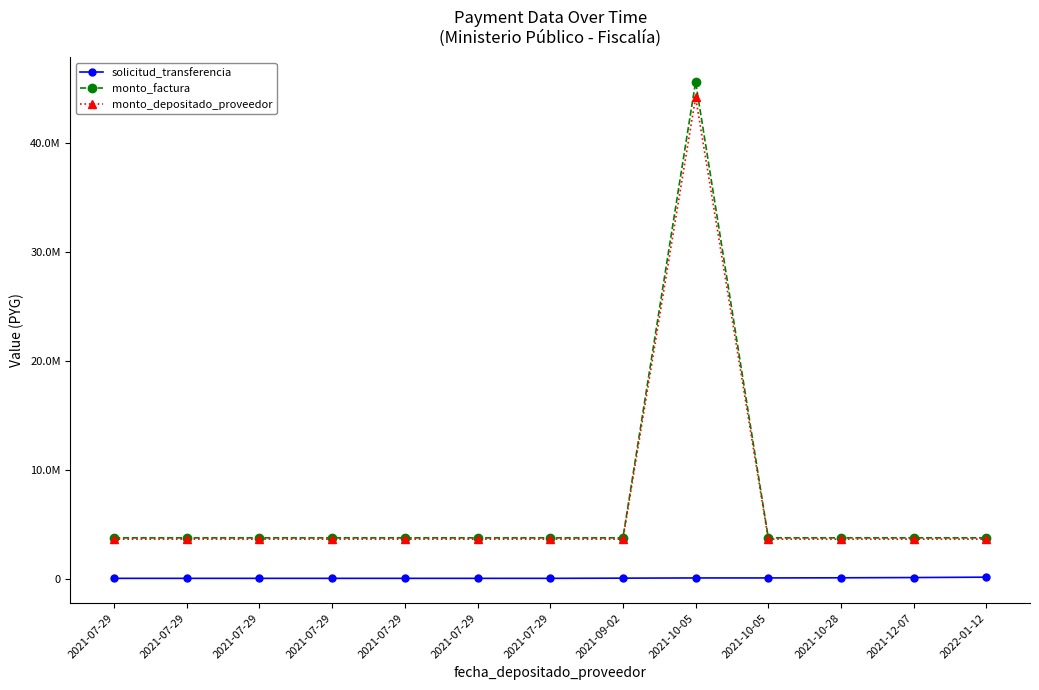

Rank the categories by monto_depositado_proveedor value from lowest to highest.

2021-07-29, 2021-07-29, 2021-07-29, 2021-07-29, 2021-07-29, 2021-07-29, 2021-07-29, 2021-09-02, 2021-10-05, 2021-10-28, 2021-12-07, 2022-01-12, 2021-10-05